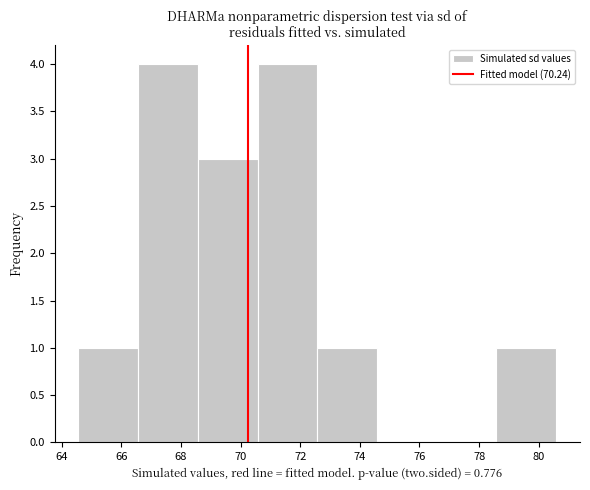

What is the height of the bar covering 66.6 to 68.6 on the x-axis? Neither the bar edges nor the heights are printed on the chart, so give them approximately, as read against the axes.

4